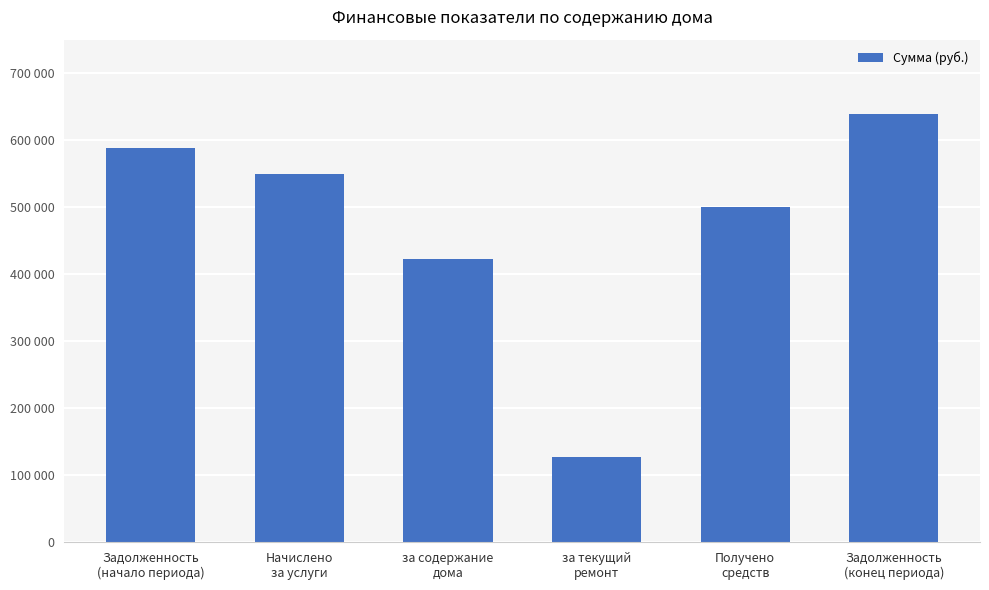

What is the sum of the values at Задолженность
(начало периода) and Задолженность
(конец периода)?

1227689.1